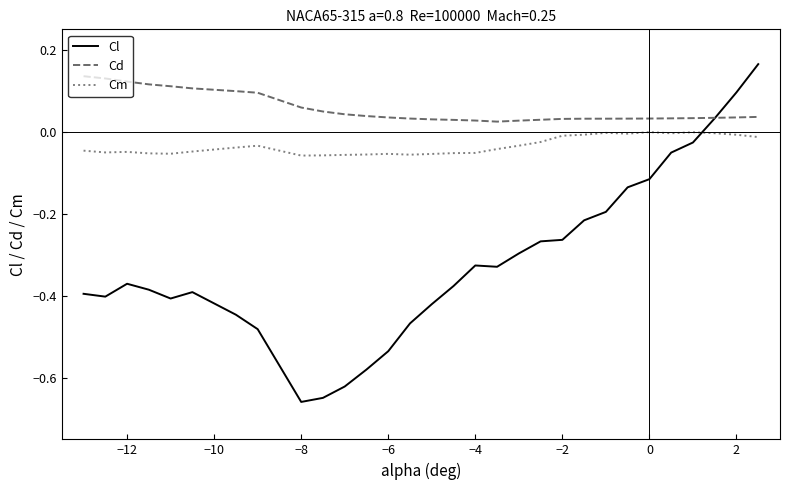

True or false: Cm and Cd cross at least once.

False